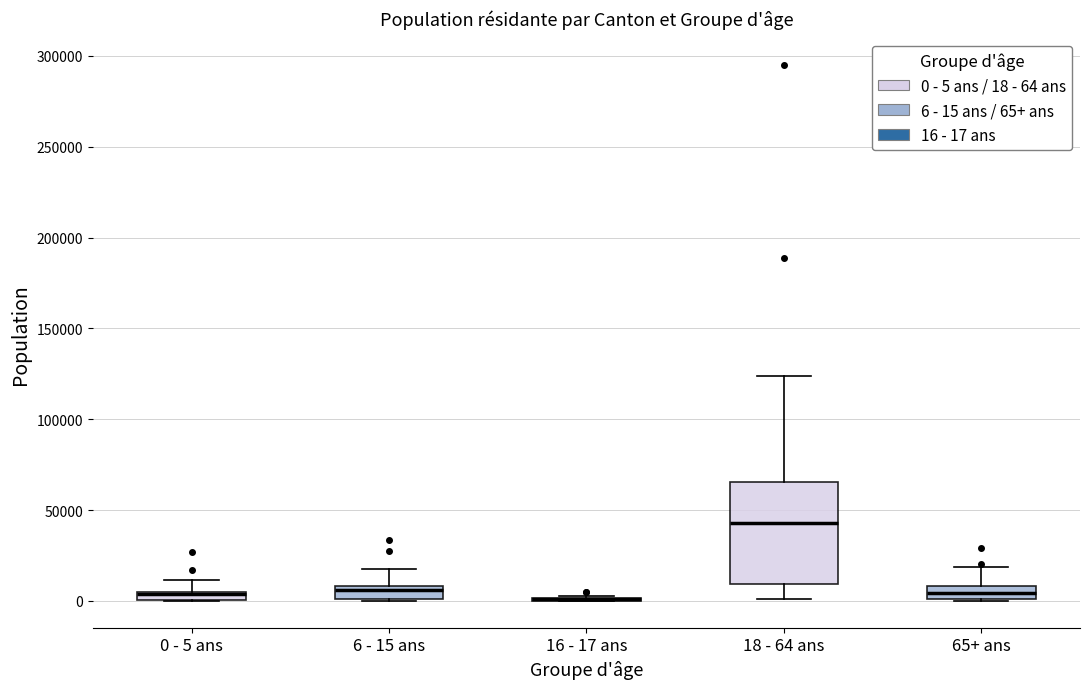

Which box is the tallest, from its lower edge to its upper edge?

18 - 64 ans